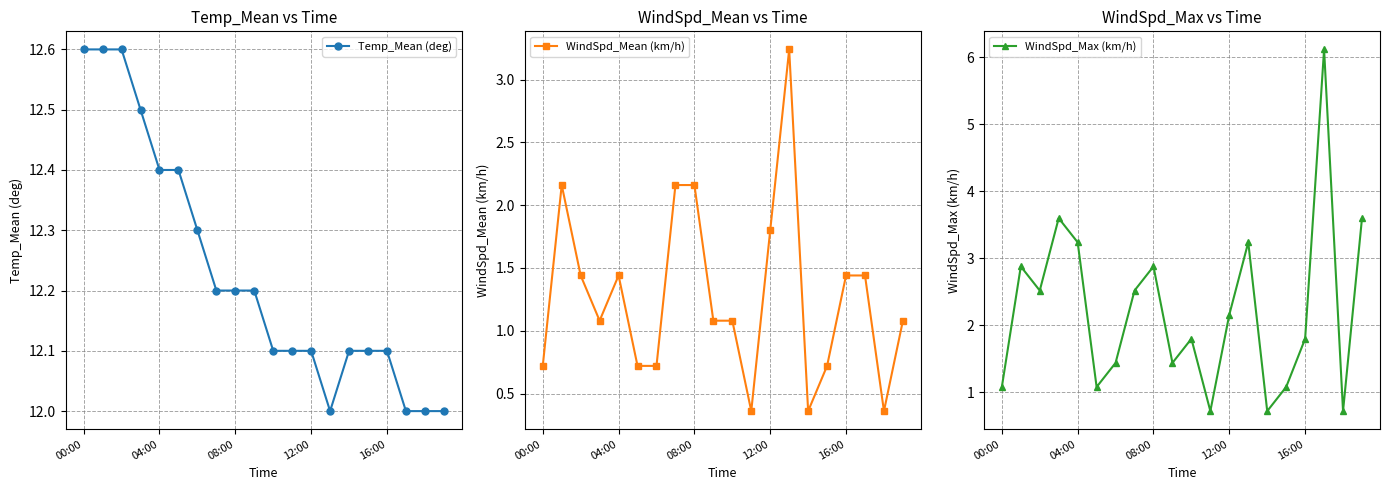

How many data points does each series have?

20